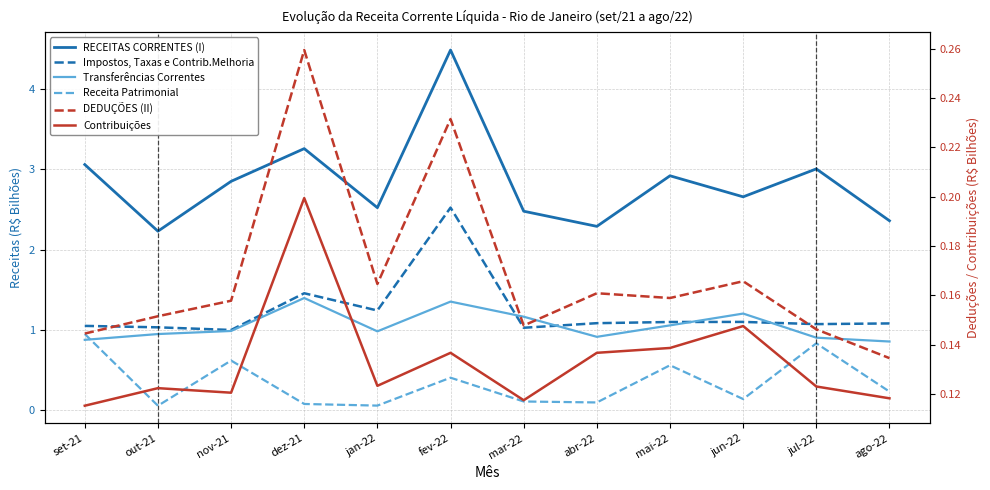

True or false: Impostos, Taxas e Contrib.Melhoria and DEDUÇÕES (II) cross at least once.

False